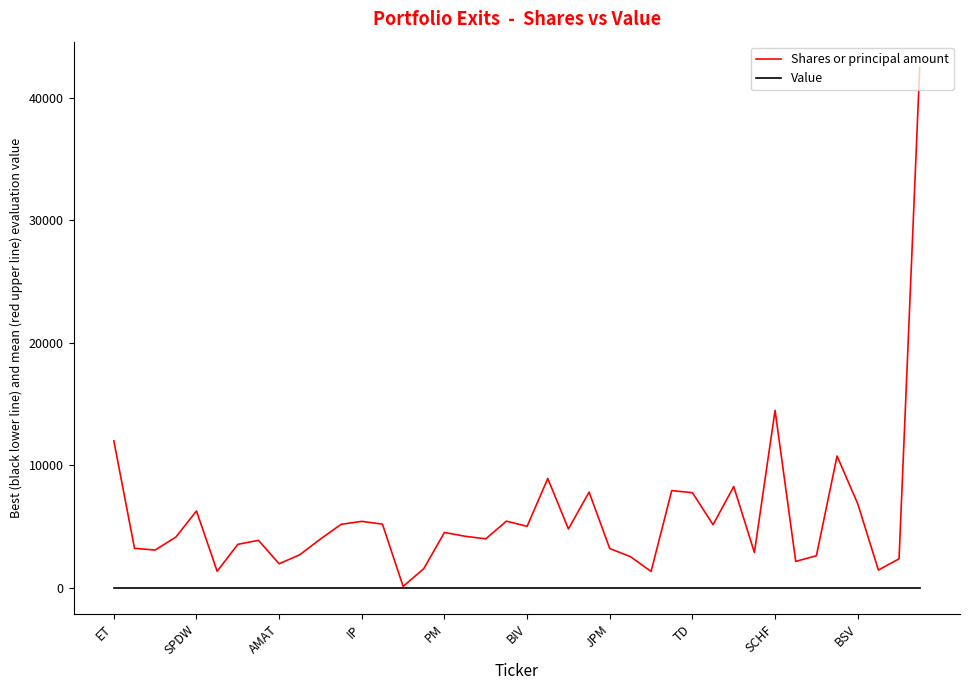

Rank the series by their maximum value, from lowest to highest.

Value, Shares or principal amount